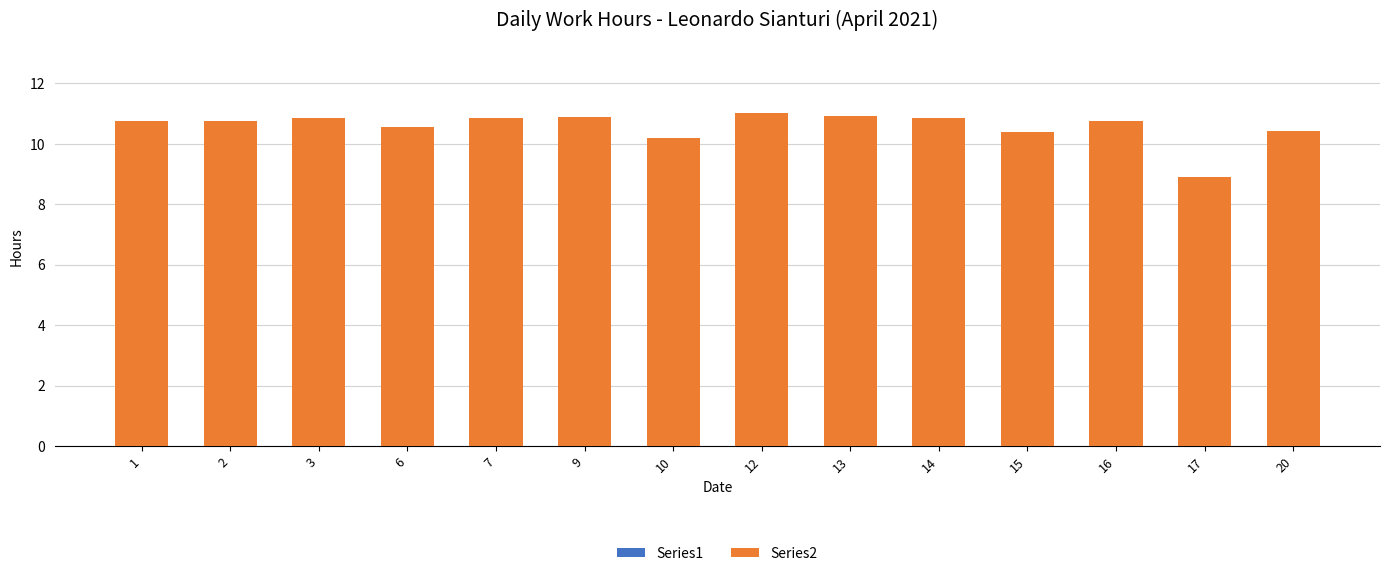

What is the value of the 2nd bar from the left?

10.7